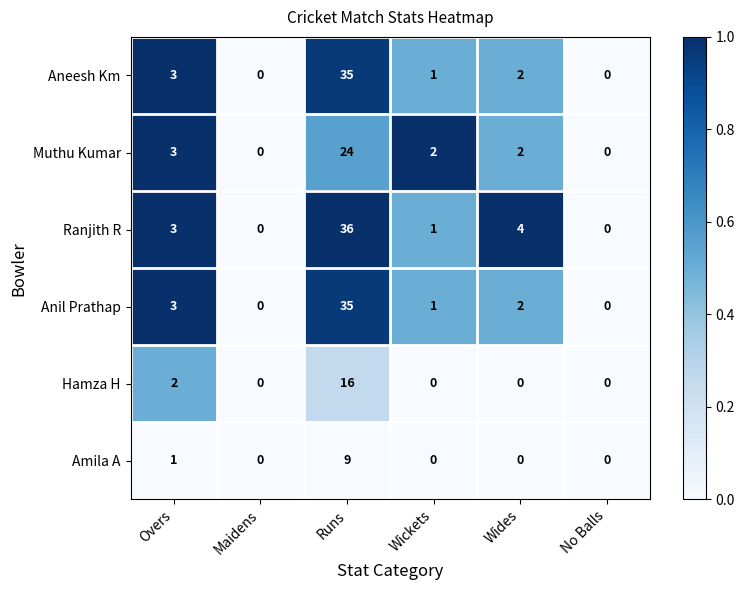

Which series has the largest total across all categories?

Ranjith R